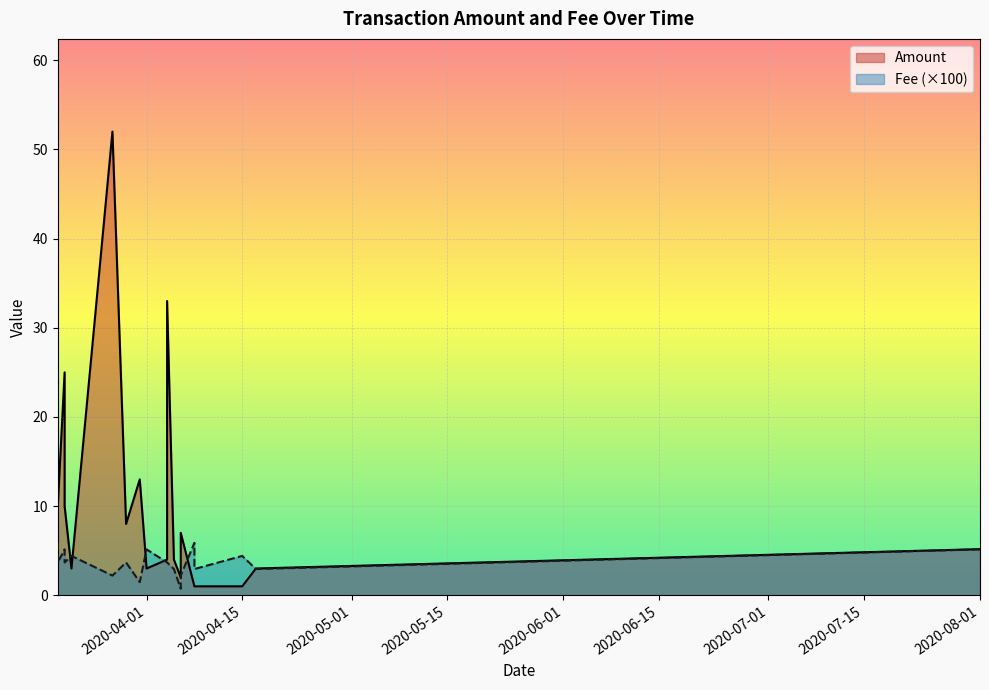

What is the difference between the maximum and minimum values in the Fee series?

0.1